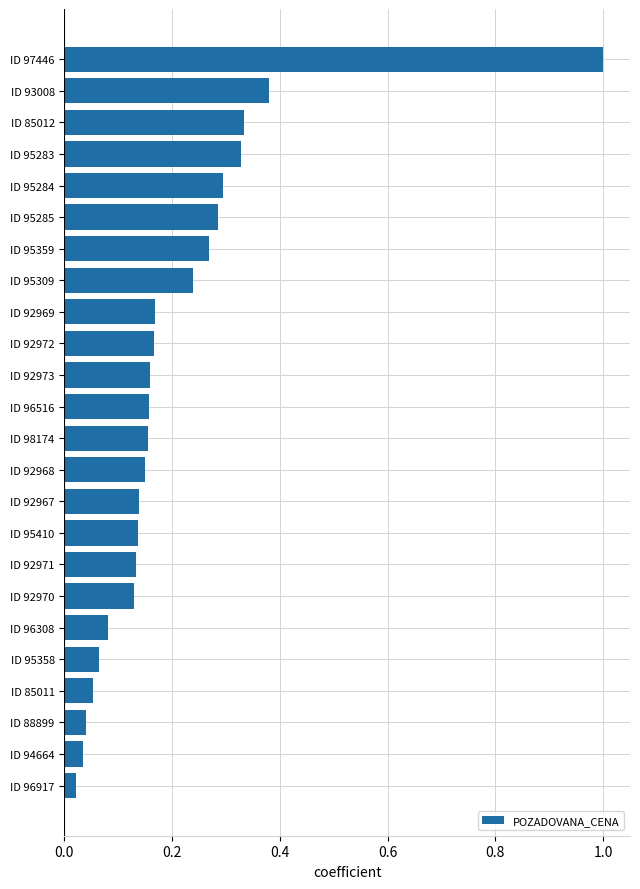

What is the difference between the maximum and minimum values?

1.0